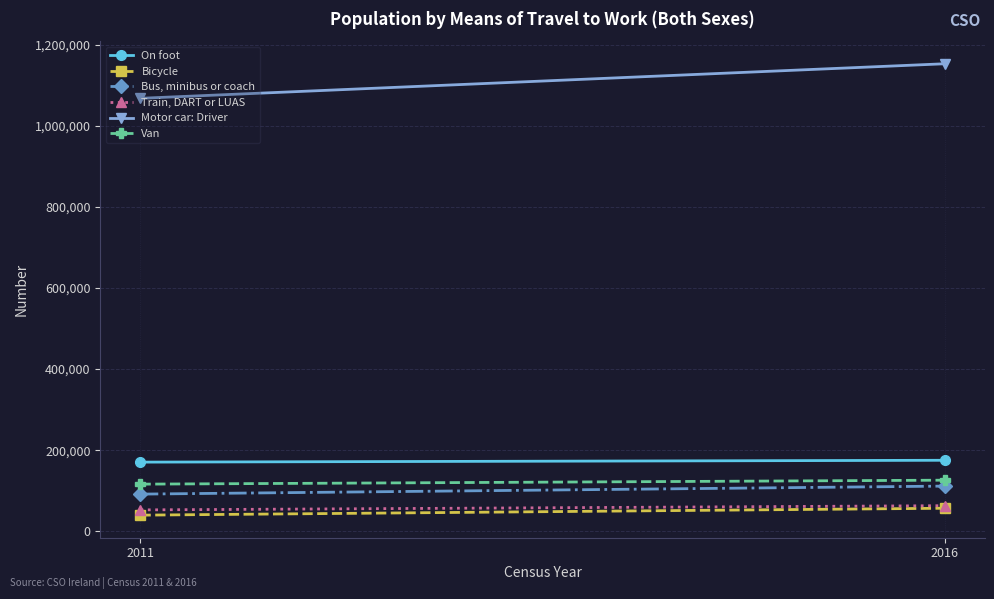

Which category has the highest value across all series?

2016